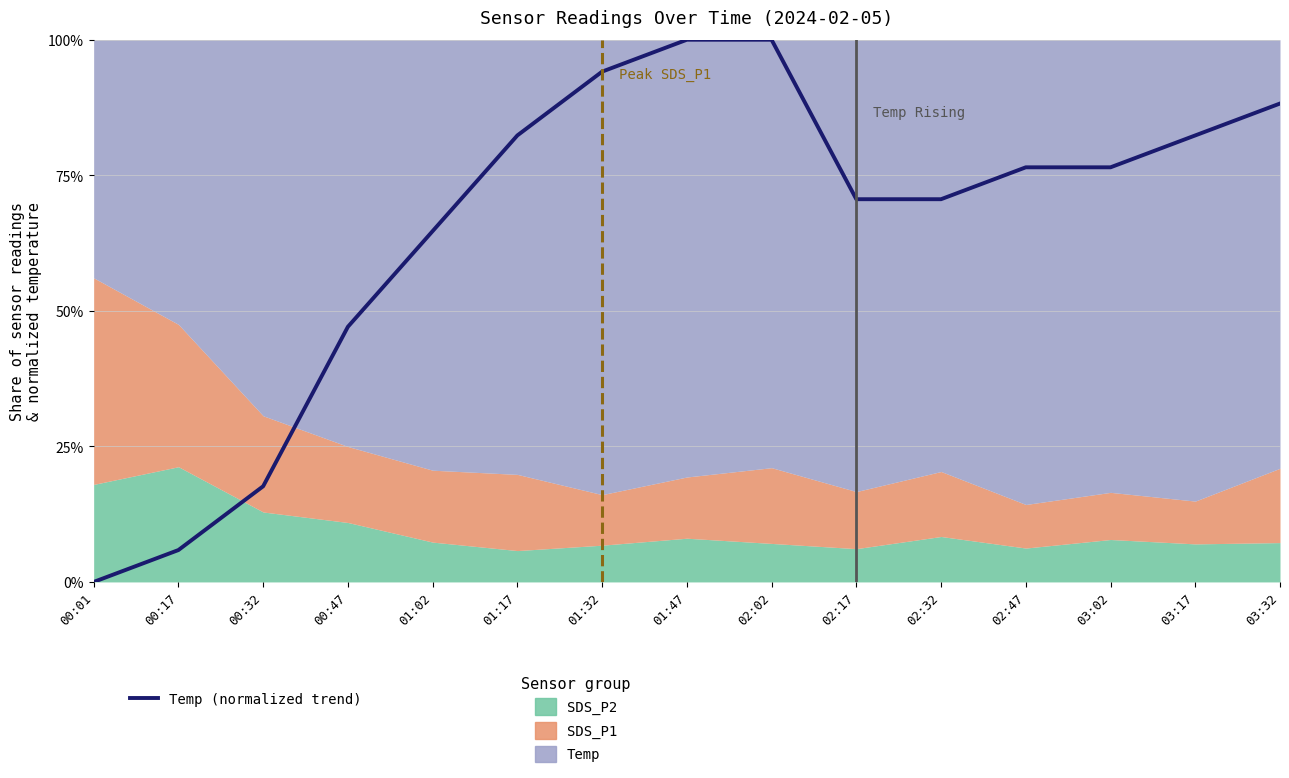

Which category has the highest value across all series?

01:47